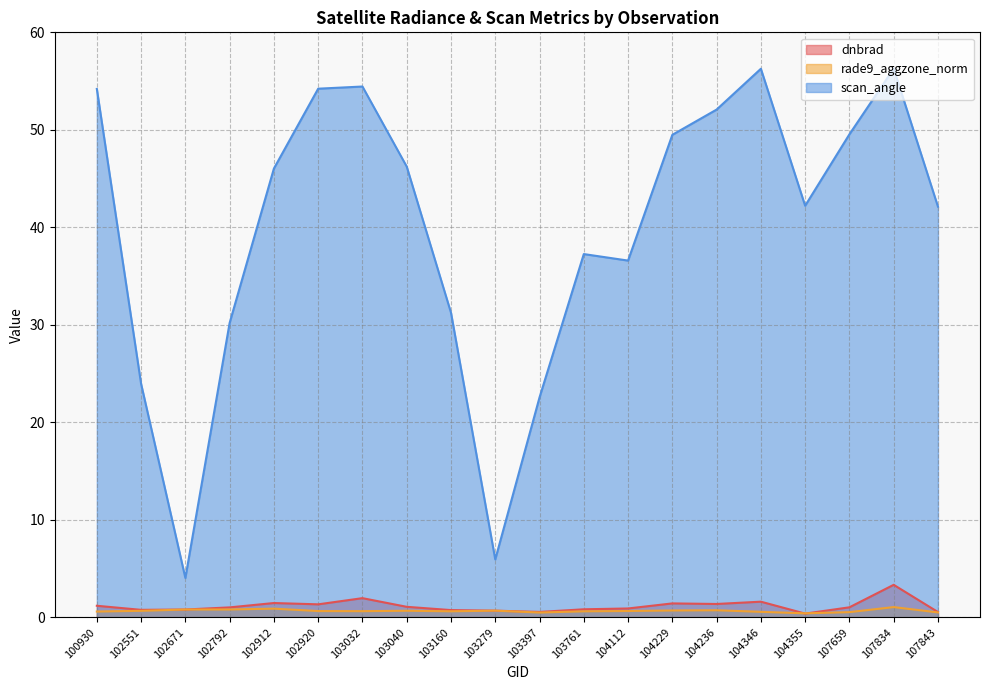

What is the difference between the maximum and minimum values in the rade9_aggzone_norm series?

0.6